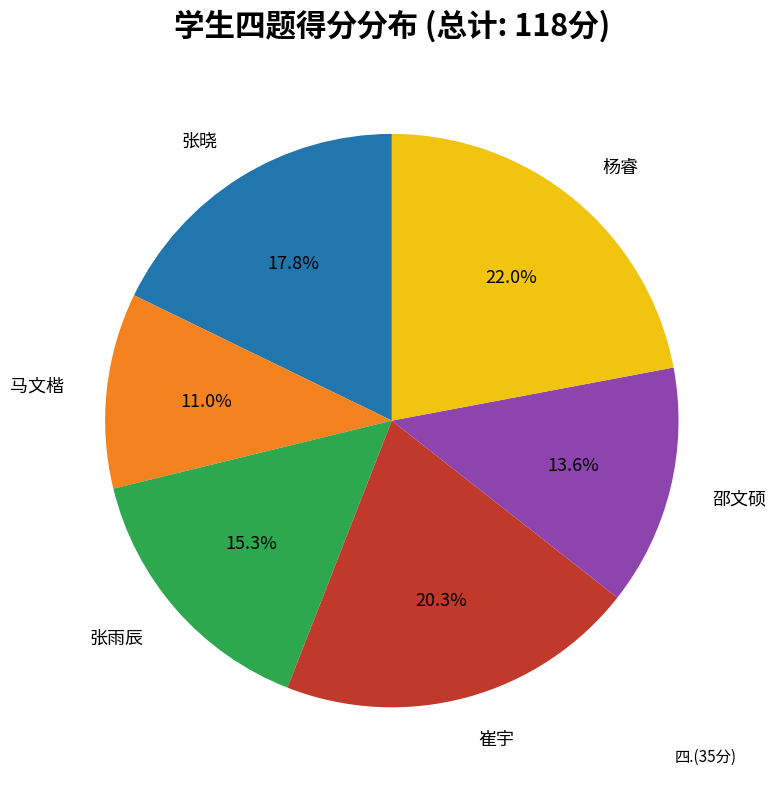

To the nearest percent, what is the average slice percentage?

17%